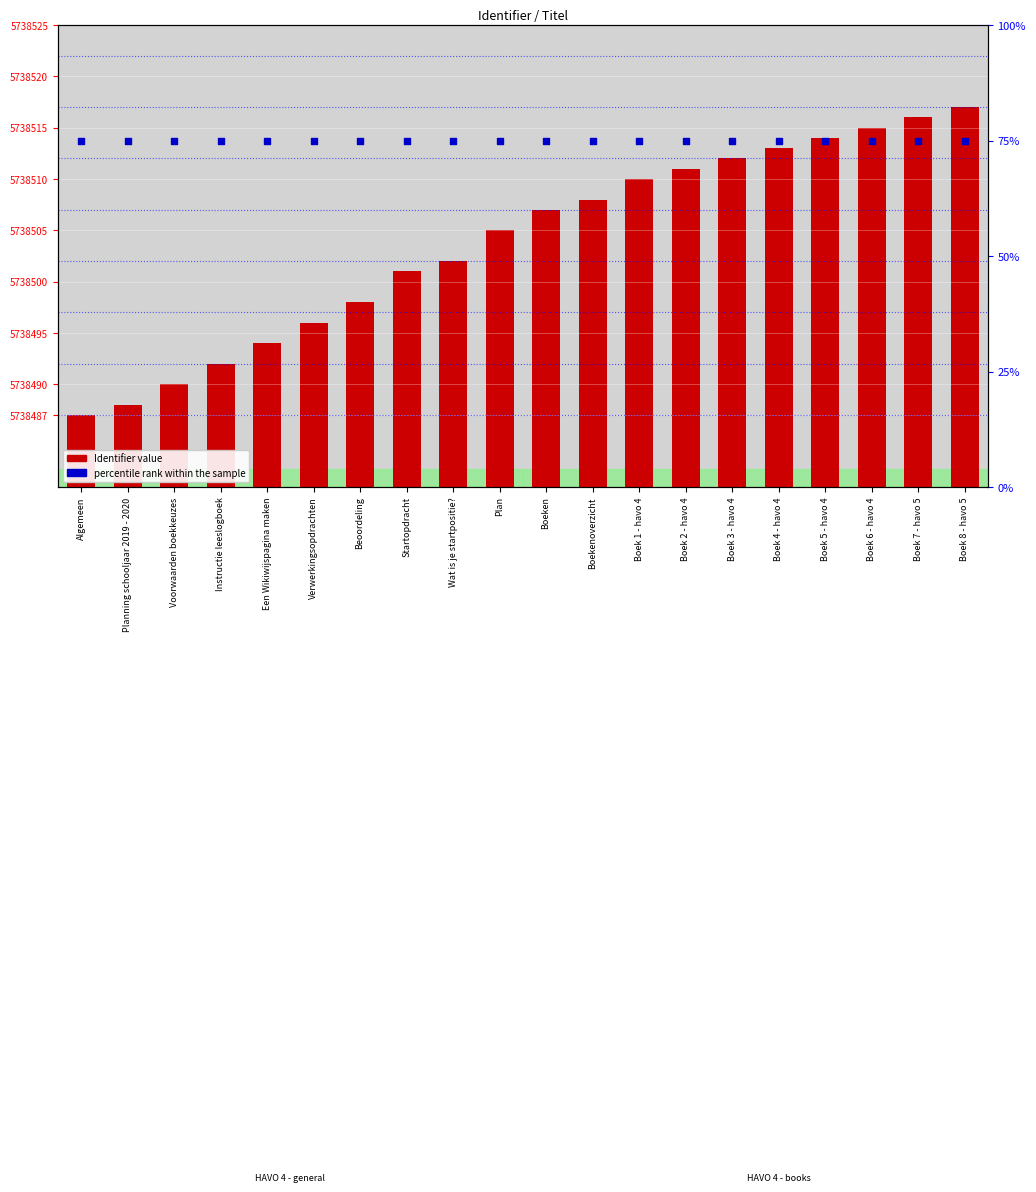

At which category is the sum across all series the highest?

Boek 8 - havo 5